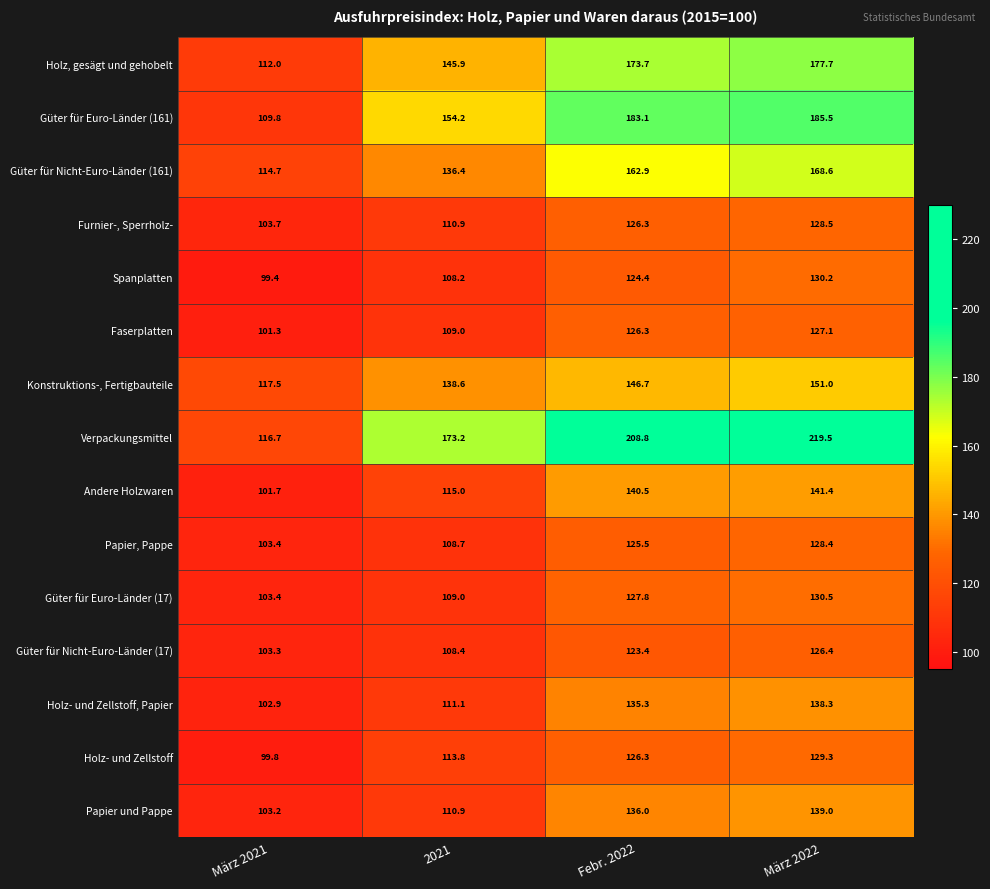

List the series in order of their peak value, lowest first.

Güter für Nicht-Euro-Länder (17), Faserplatten, Papier, Pappe, Furnier-, Sperrholz-, Holz- und Zellstoff, Spanplatten, Güter für Euro-Länder (17), Holz- und Zellstoff, Papier, Papier und Pappe, Andere Holzwaren, Konstruktions-, Fertigbauteile, Güter für Nicht-Euro-Länder (161), Holz, gesägt und gehobelt, Güter für Euro-Länder (161), Verpackungsmittel